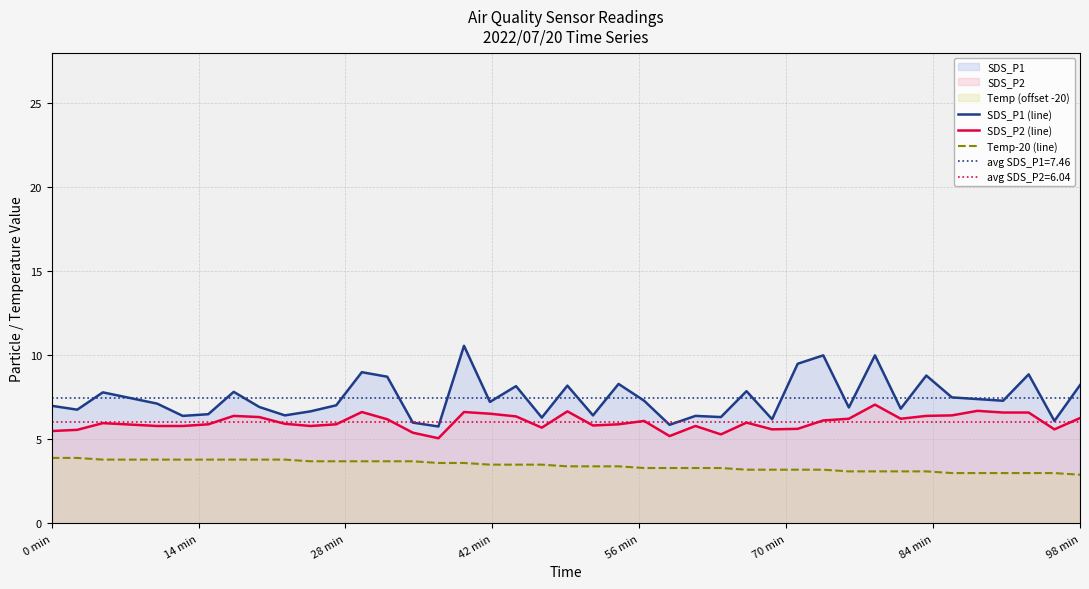

What is the highest value of the SDS_P1 (line) series?

10.6